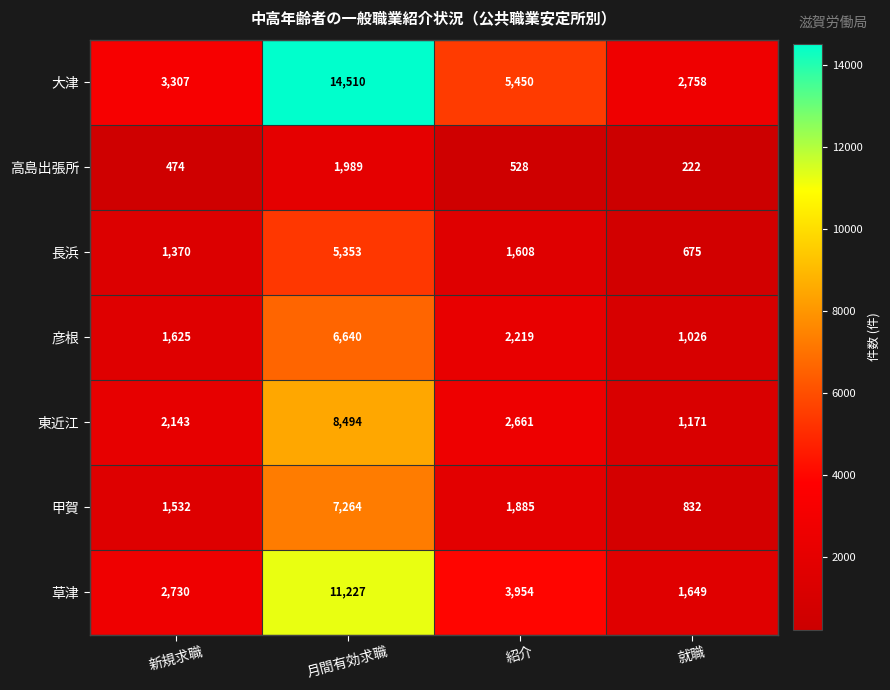

At how many categories does at least one series exceed 11625?

1